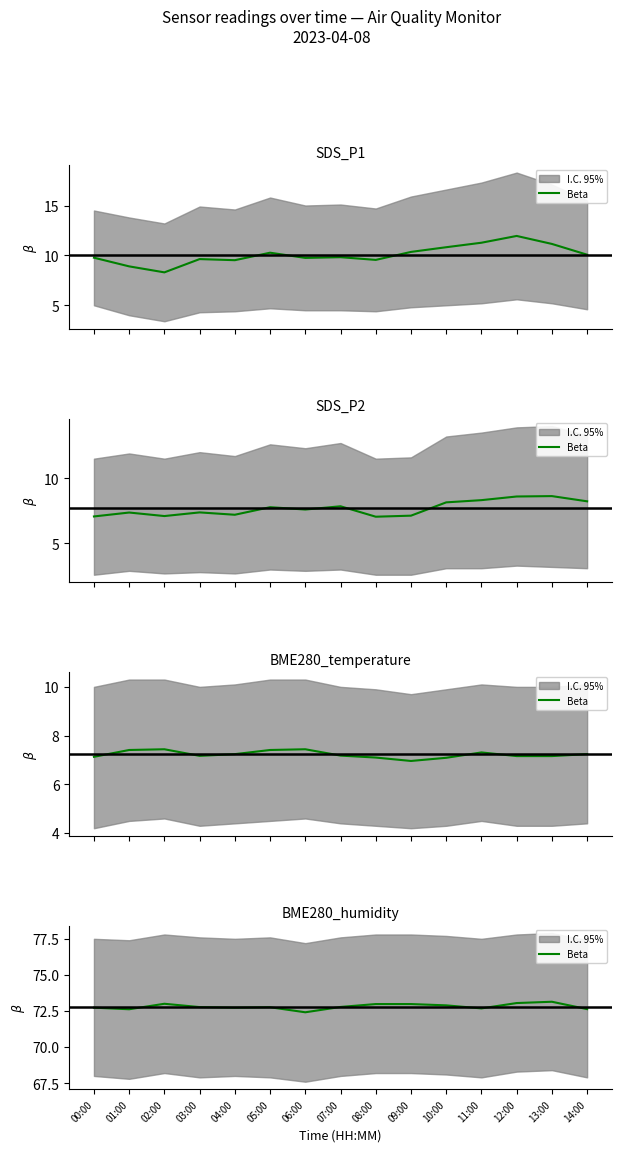

The value at 08:00 is 97.0. True or false?

False